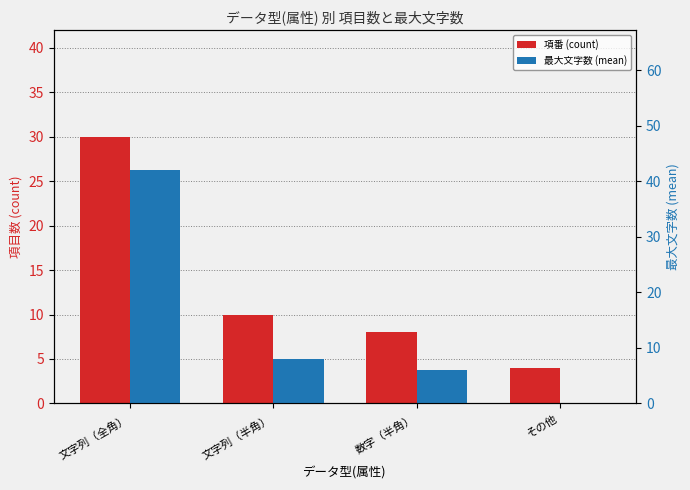

What is the label of the 3rd bar from the left?

数字（半角）